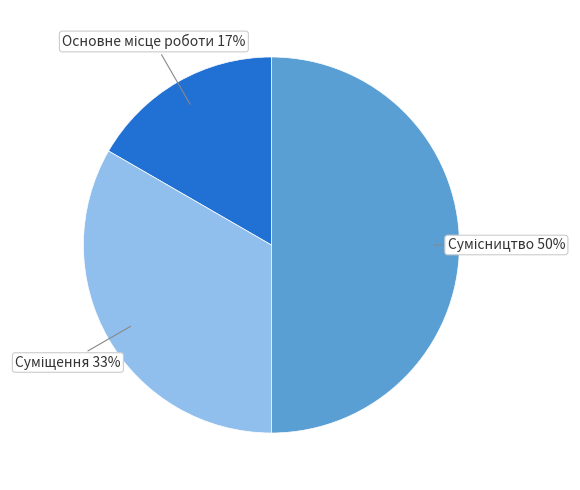

To the nearest percent, what is the average slice percentage?

33%